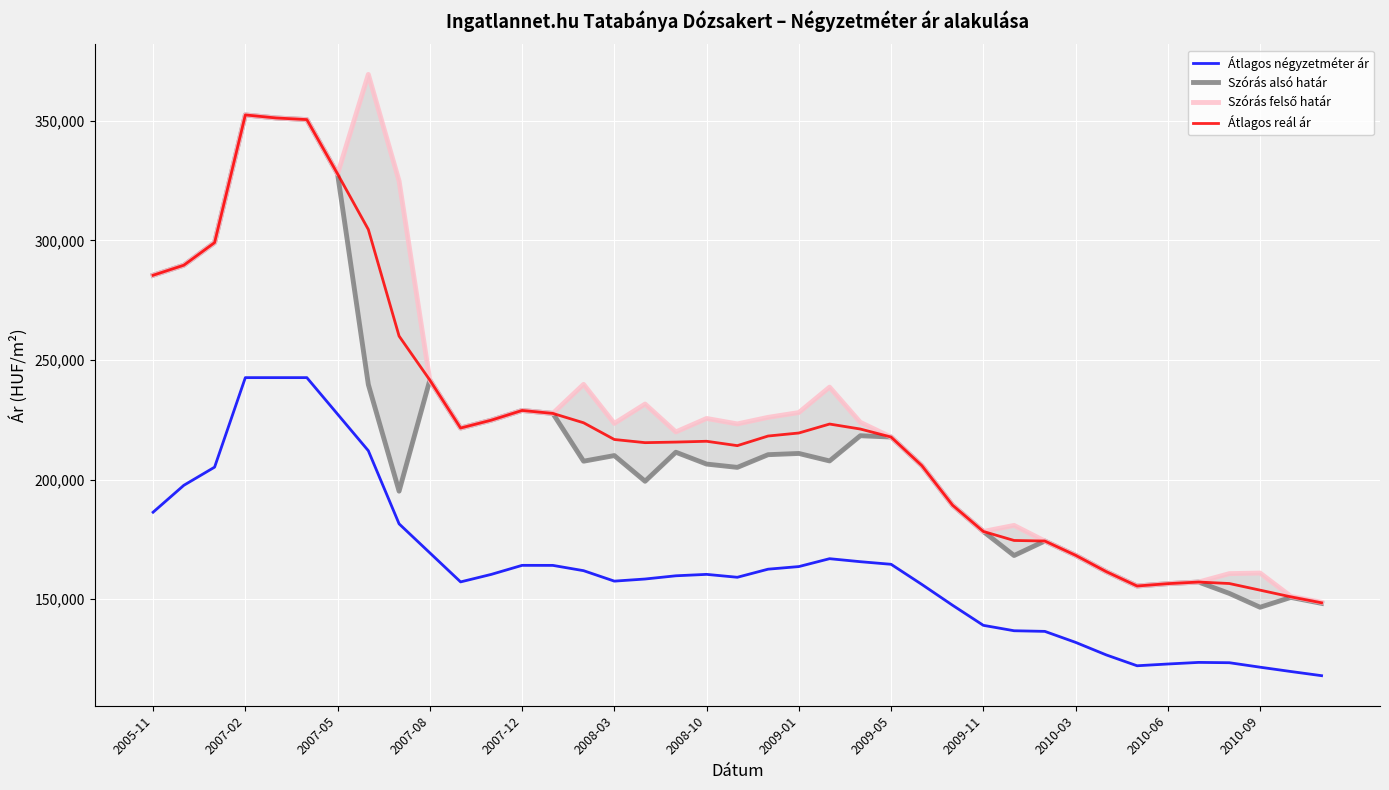

What is the minimum value shown in the chart?

118019